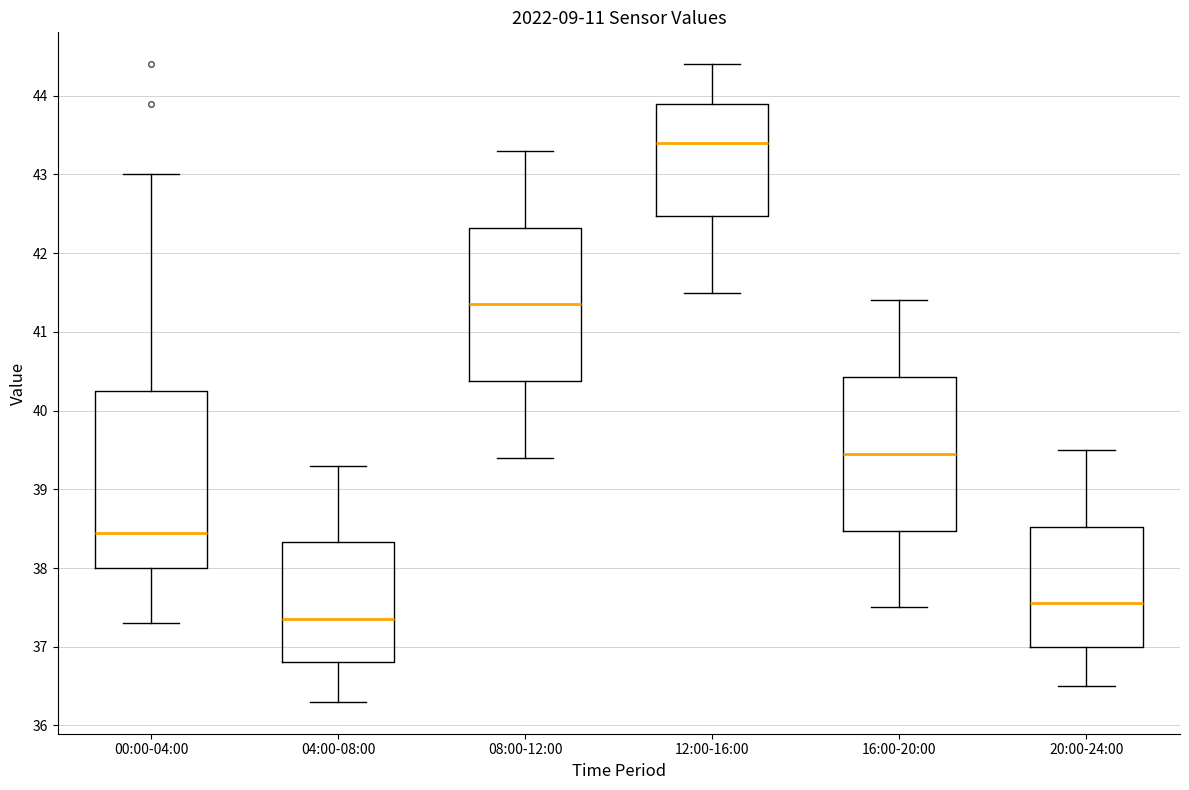

Reading left to right, transcribe this box plot: for each box, give where its median line is, the range the box spans, and where its two whiskers end, as read against the y-axis. The values are not printed on the chart, so give them approximately, as read against the axis.

00:00-04:00: median 38.5, box 38.0 to 40.3, whiskers 37.3 to 43.0
04:00-08:00: median 37.4, box 36.8 to 38.3, whiskers 36.3 to 39.3
08:00-12:00: median 41.4, box 40.4 to 42.3, whiskers 39.4 to 43.3
12:00-16:00: median 43.4, box 42.5 to 43.9, whiskers 41.5 to 44.4
16:00-20:00: median 39.5, box 38.5 to 40.4, whiskers 37.5 to 41.4
20:00-24:00: median 37.6, box 37.0 to 38.5, whiskers 36.5 to 39.5